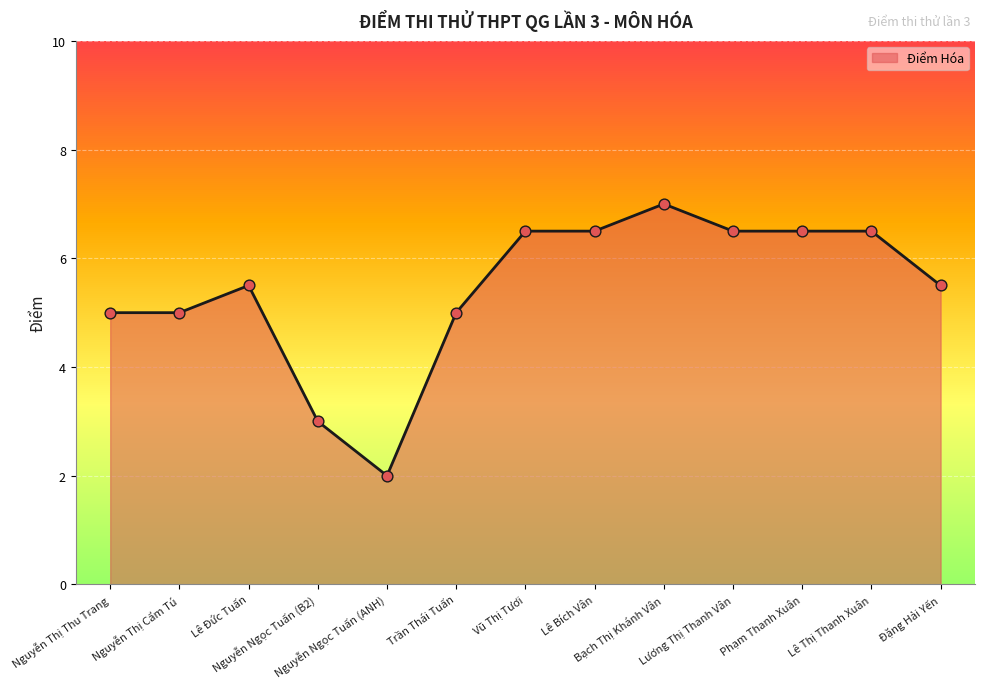

What is the change in value from Nguyễn Thị Cẩm Tú to Phạm Thanh Xuân?

+1.5